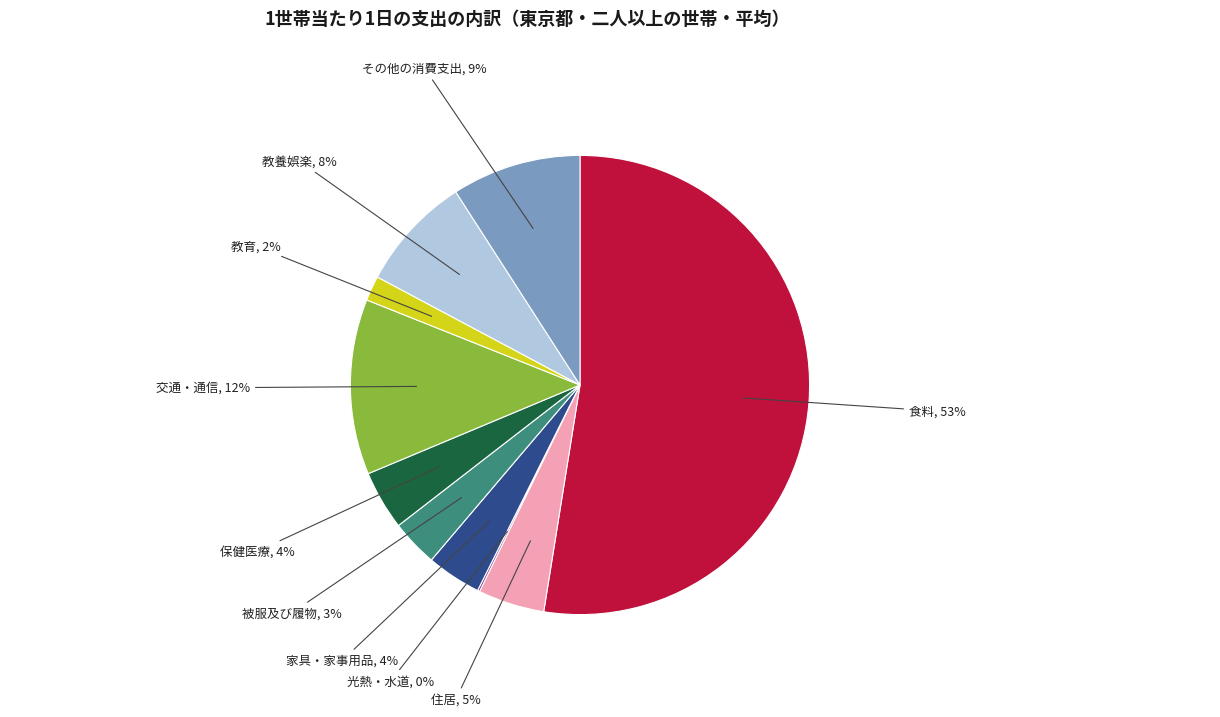

To the nearest percent, what is the average slice percentage?

10%